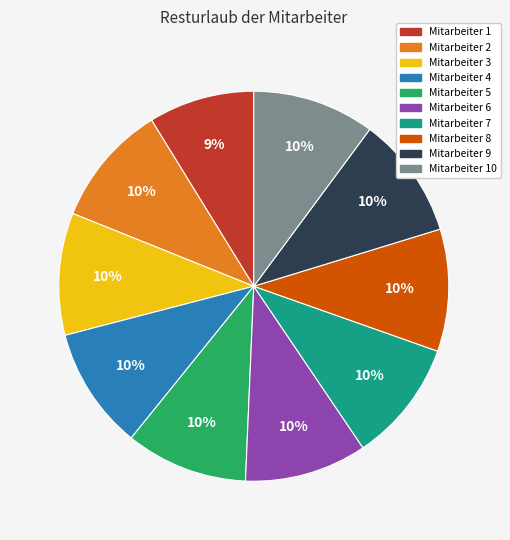

To the nearest percent, what is the average slice percentage?

10%